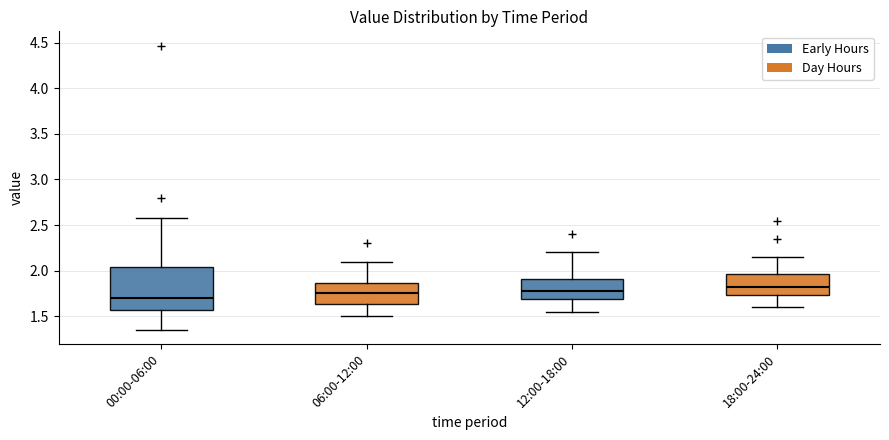

Which box's median line is the lowest?

00:00-06:00